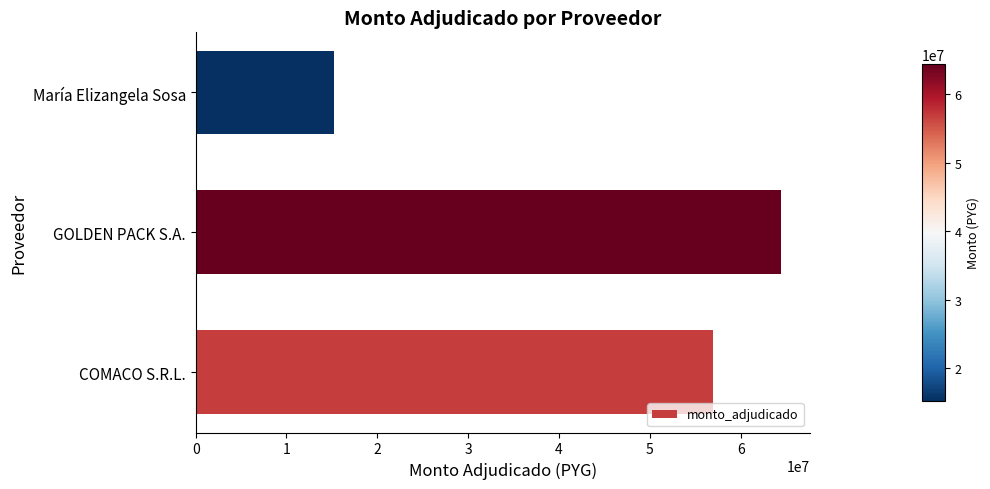

Does the chart contain stacked bars?

No